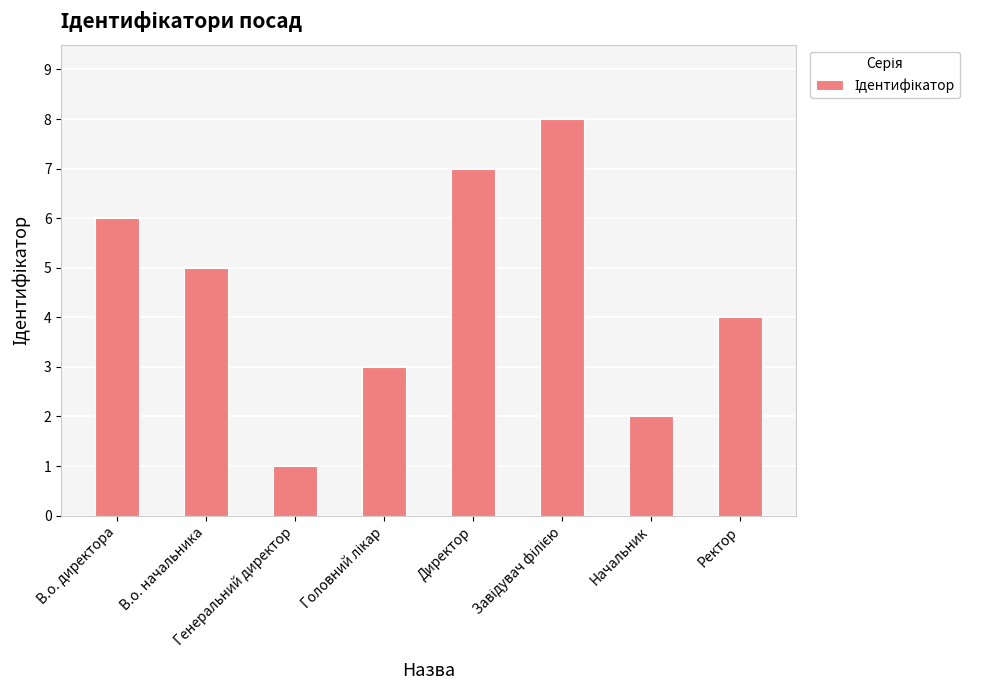

True or false: the data shows 11 at Директор.

False